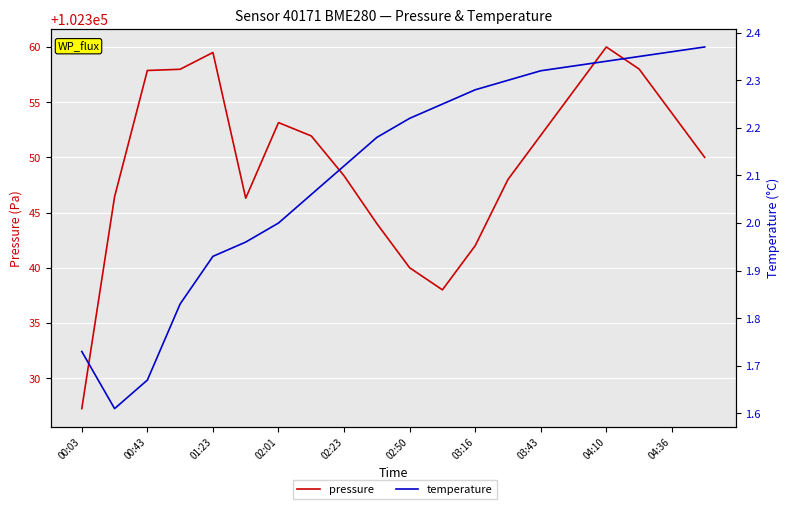

Reading left to right, extract all data points from this chart.

pressure: 102327.2	102346.4	102357.9	102358.0	102359.5	102346.3	102353.1	102351.9	102348.3	102344.0	102340.0	102338.0	102342.0	102348.0	102352.0	102356.0	102360.0	102358.0	102354.0	102350.0
temperature: 1.7	1.6	1.7	1.8	1.9	2.0	2.0	2.1	2.1	2.2	2.2	2.2	2.3	2.3	2.3	2.3	2.3	2.4	2.4	2.4